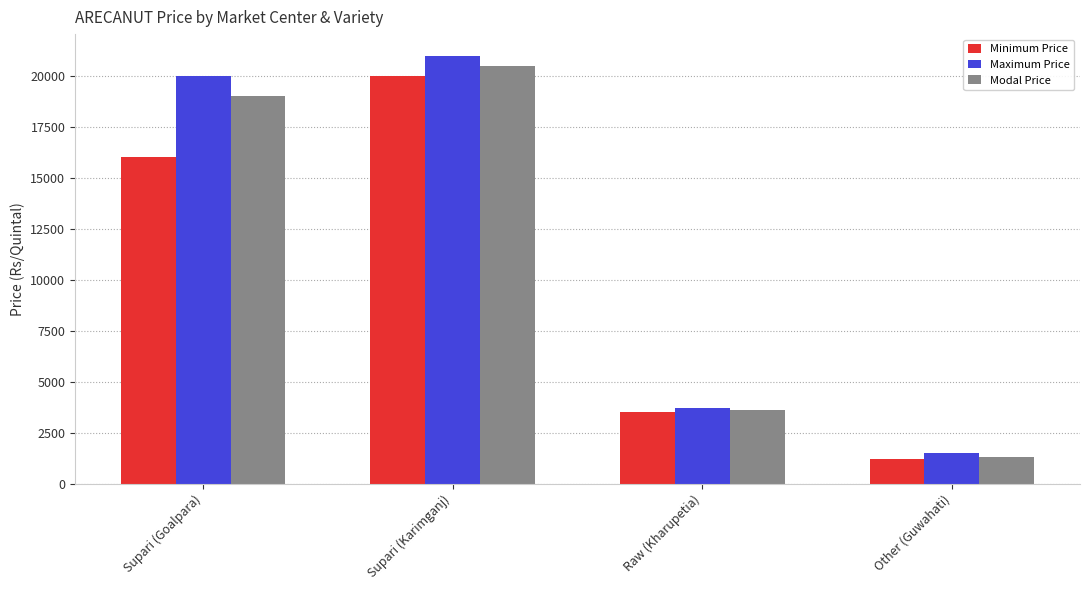

What is the difference between the maximum and minimum values in the Modal Price series?

19200